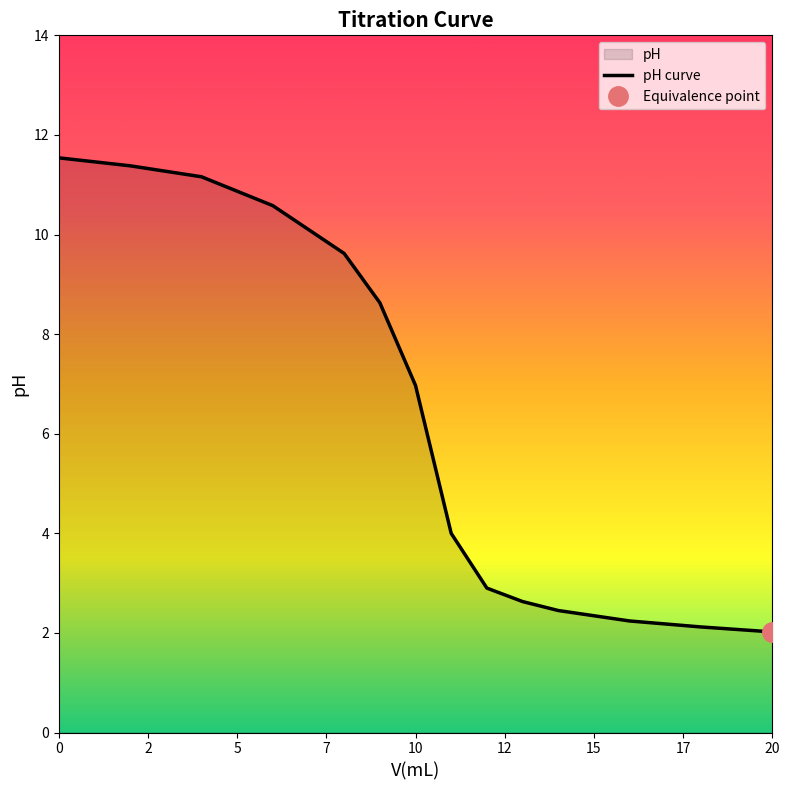

The value of pH curve at 10 is 7.0. True or false?

True